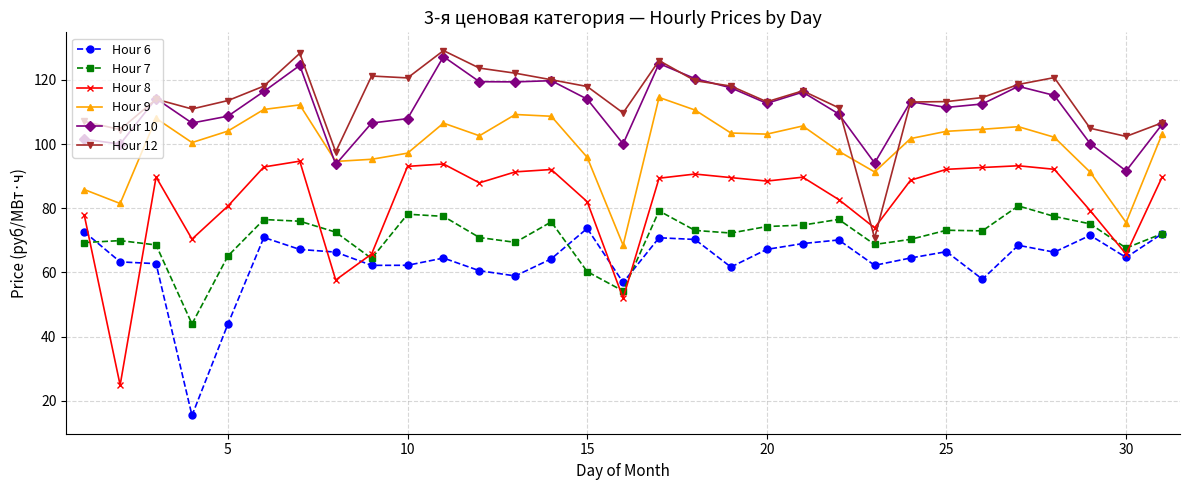

True or false: Hour 12 has more than 1 interior local peaks.

True